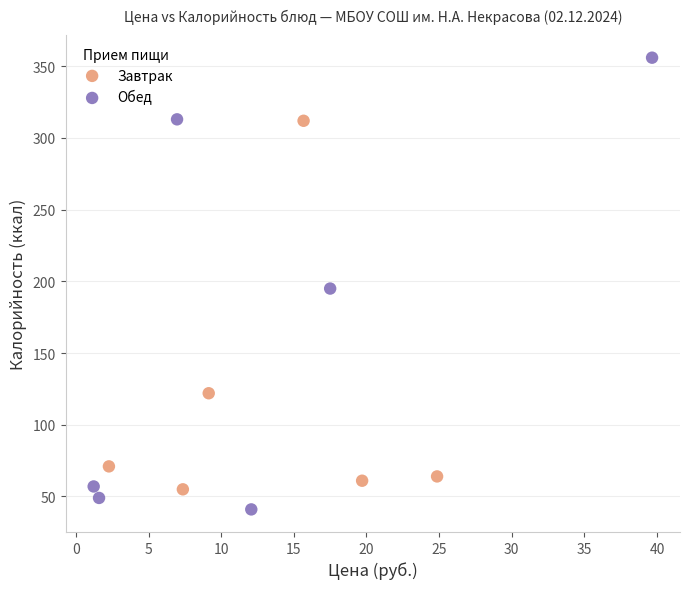

Which series contains the highest Y value?

Обед